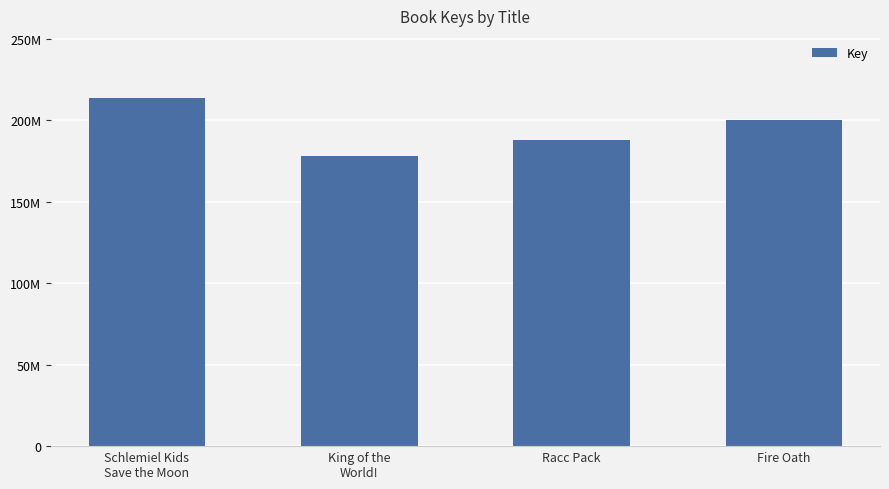

What is the label of the 1st bar from the right?

Fire Oath